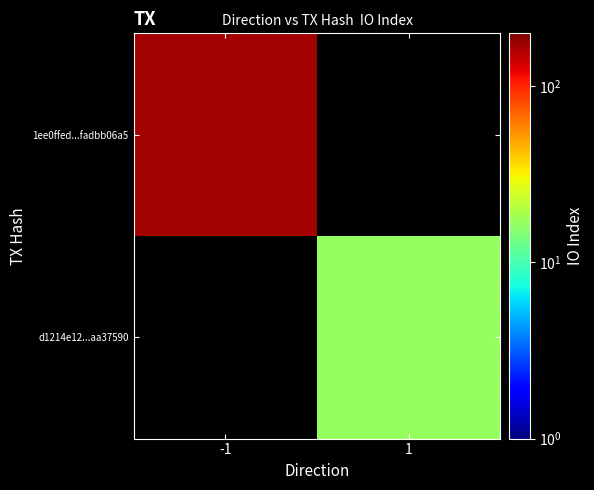

Rank the series by their maximum value, from lowest to highest.

d1214e12...aa37590, 1ee0ffed...fadbb06a5